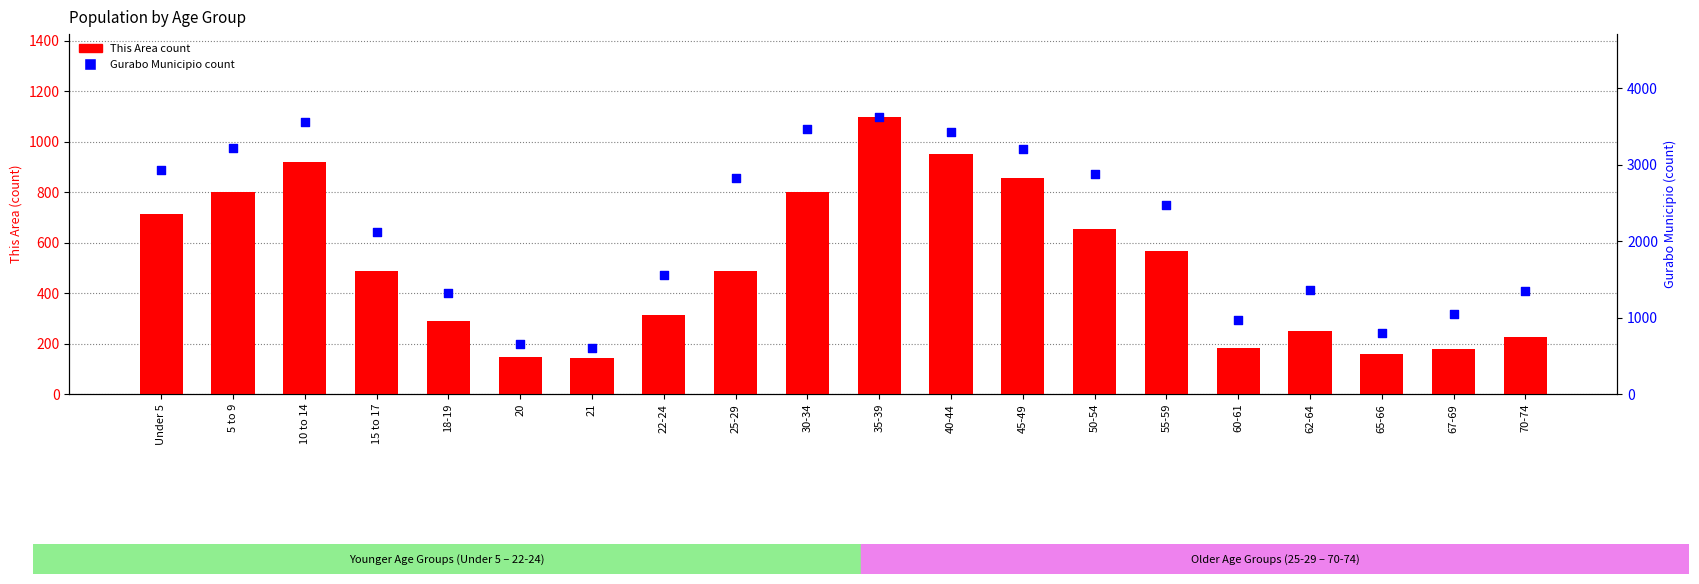

What are all the series names shown in the legend?

This Area (count), Gurabo Municipio (count)